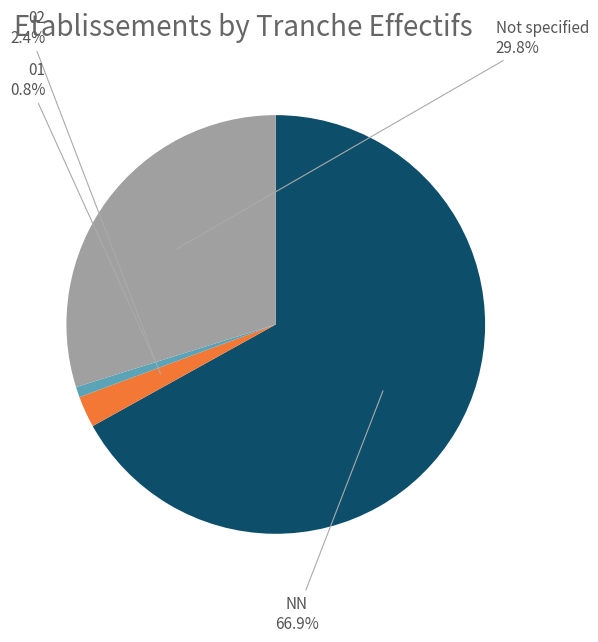

Does any single category account for the majority?

Yes